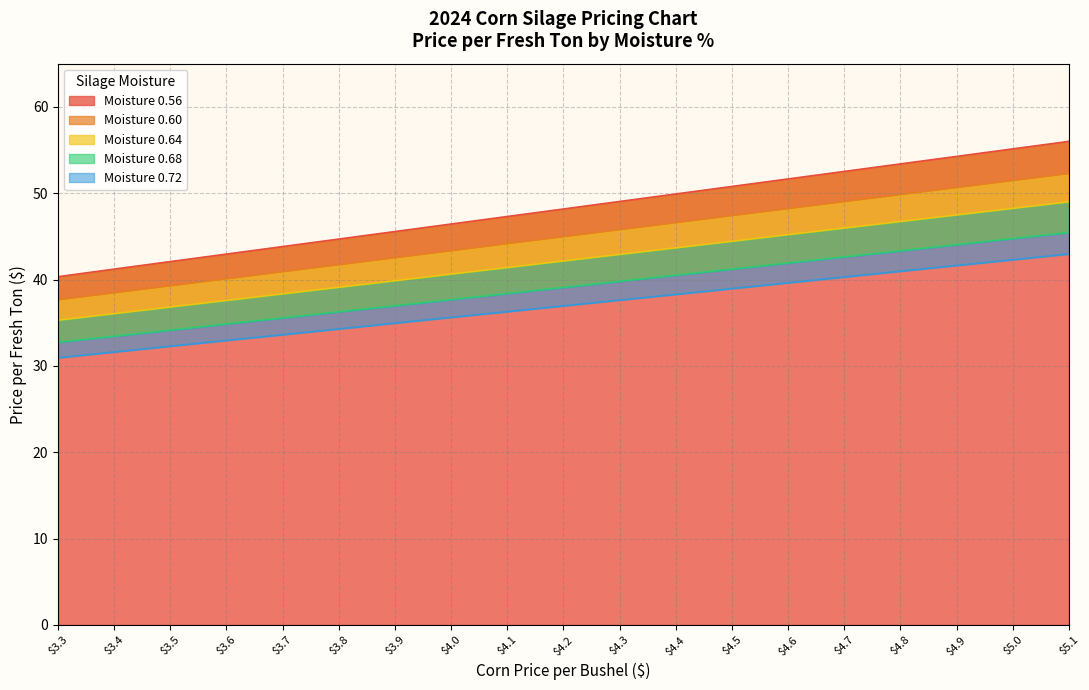

List the series in order of their overall mean, highest first.

0.56, 0.60, 0.64, 0.68, 0.72